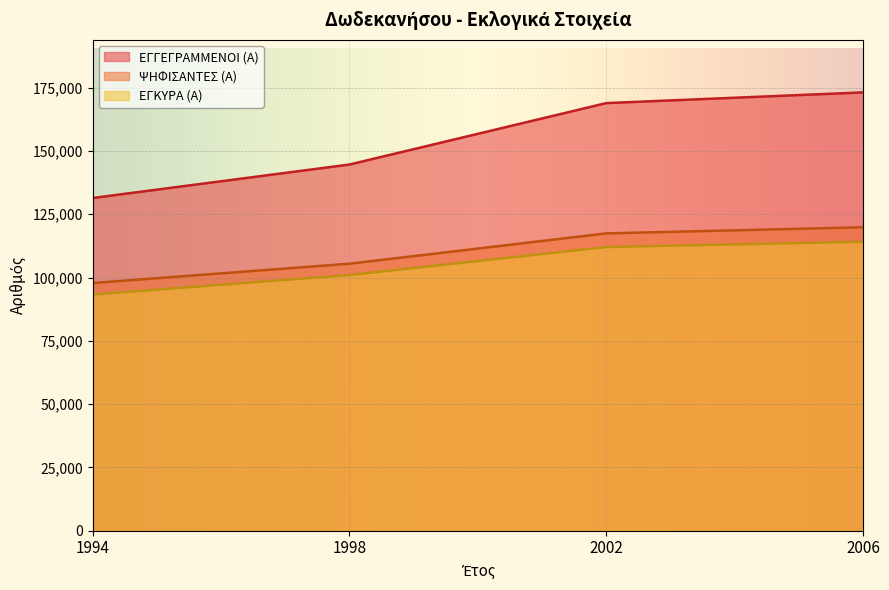

Reading left to right, list all the values displayed in this chart.

ΕΓΓΕΓΡΑΜΜΕΝΟΙ (Α): 1994=131439	1998=144663	2002=168932	2006=173162
ΨΗΦΙΣΑΝΤΕΣ (Α): 1994=97849	1998=105479	2002=117459	2006=119877
ΕΓΚΥΡΑ (Α): 1994=93290	1998=101013	2002=112057	2006=114169